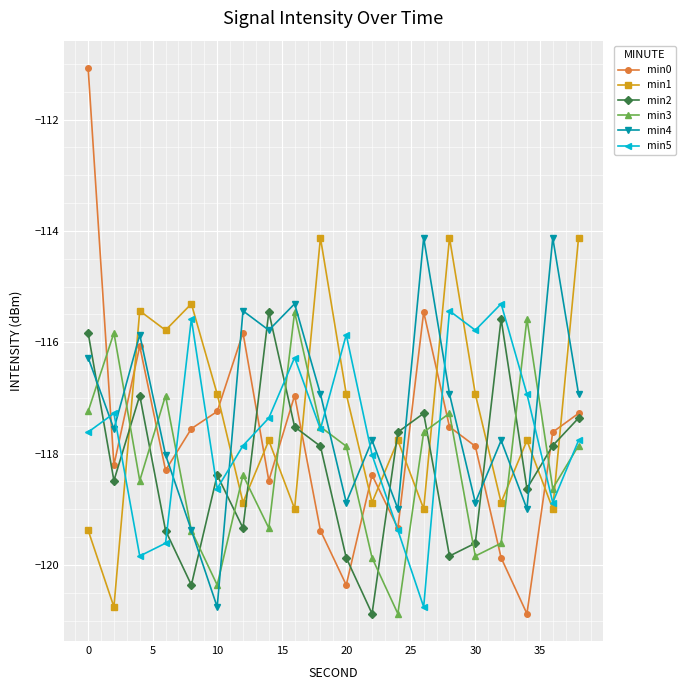

What is the highest value of the min5 series?

-115.3